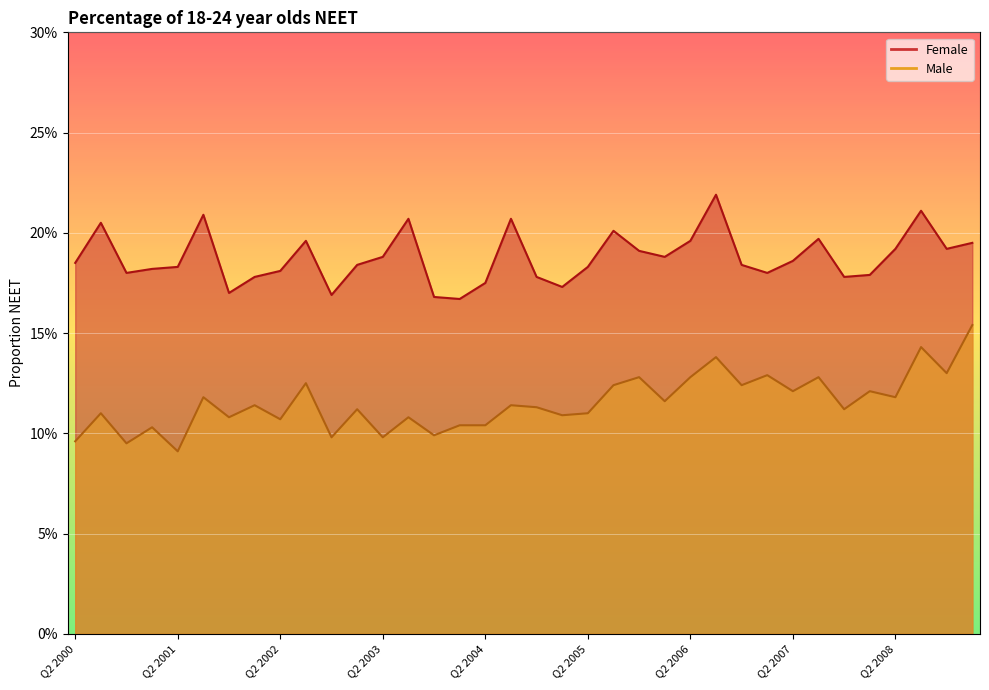

Where is the first local minimum for Male?

Q4 2000